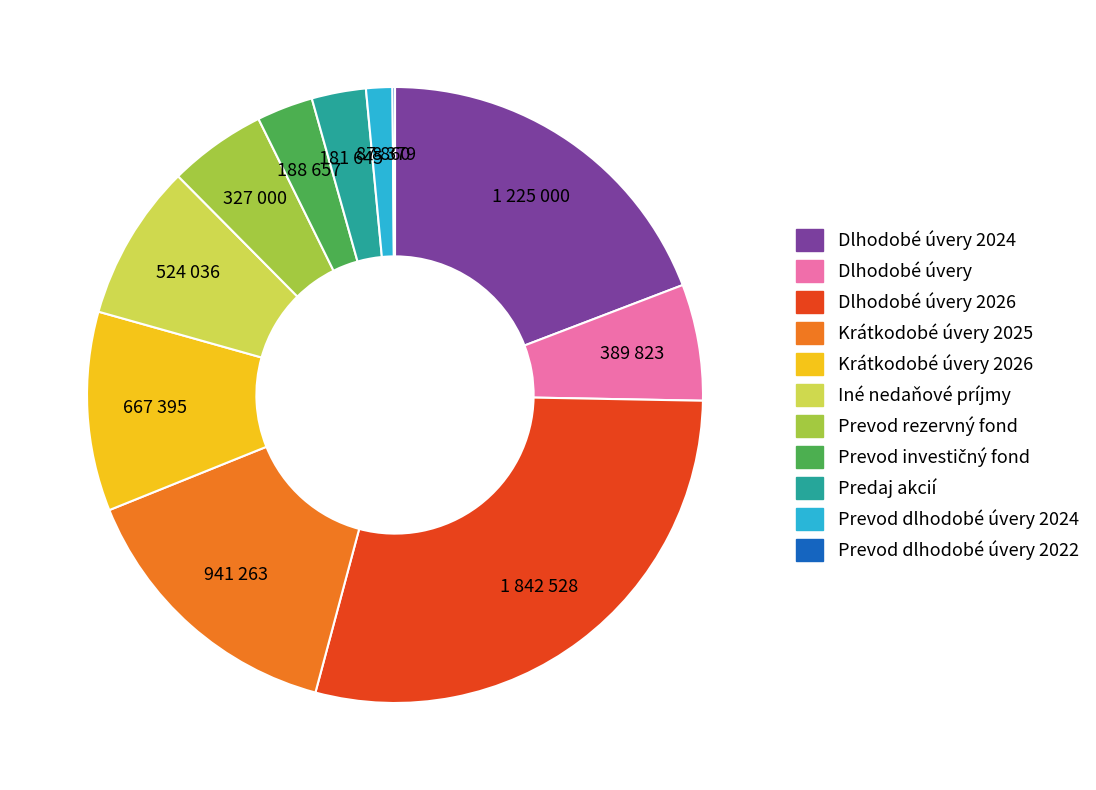

Does any single category account for the majority?

No